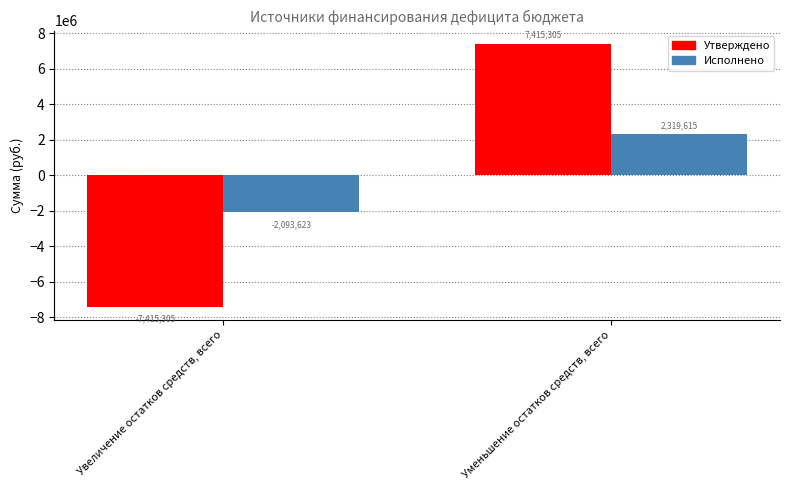

What is the sum of all Исполнено values?

225991.6